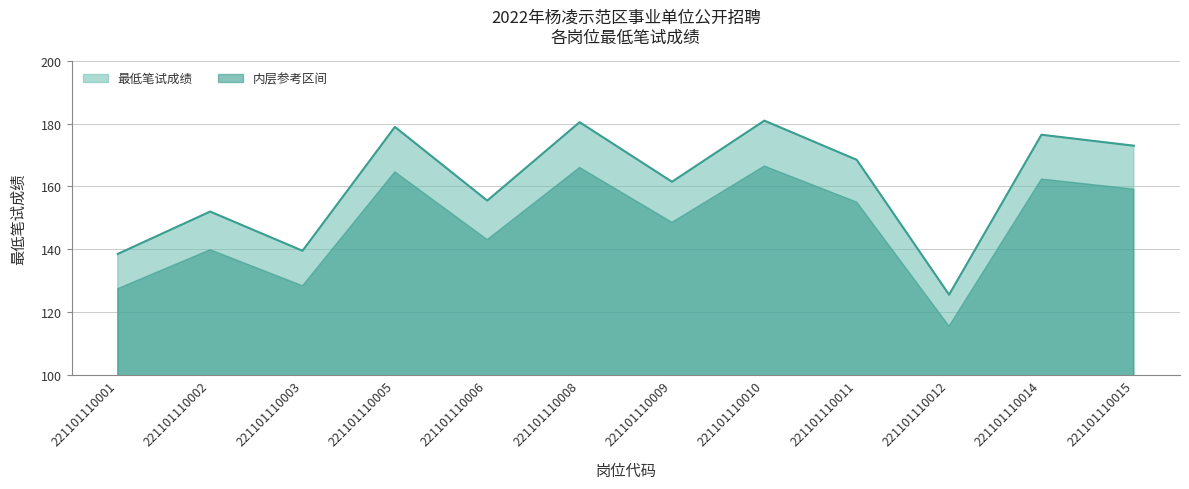

What is the difference between the second highest and minimum values?

55.0